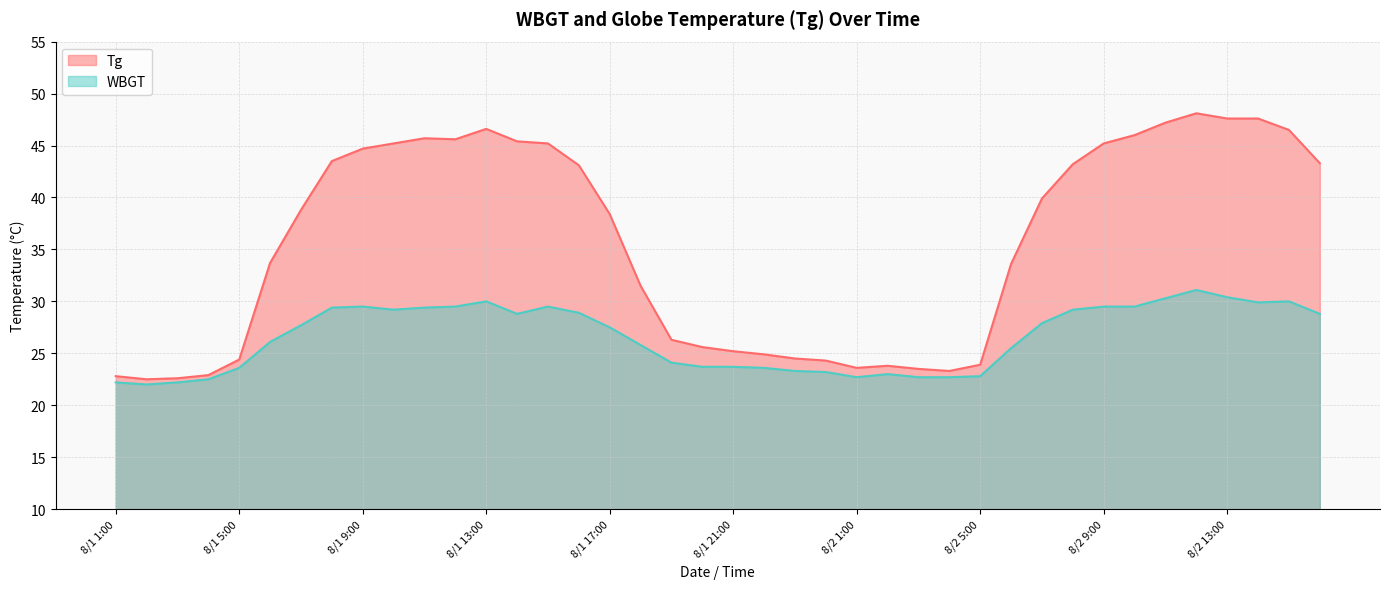

At 8/1 5:00, list the series in order from largest to smallest.

Tg, WBGT